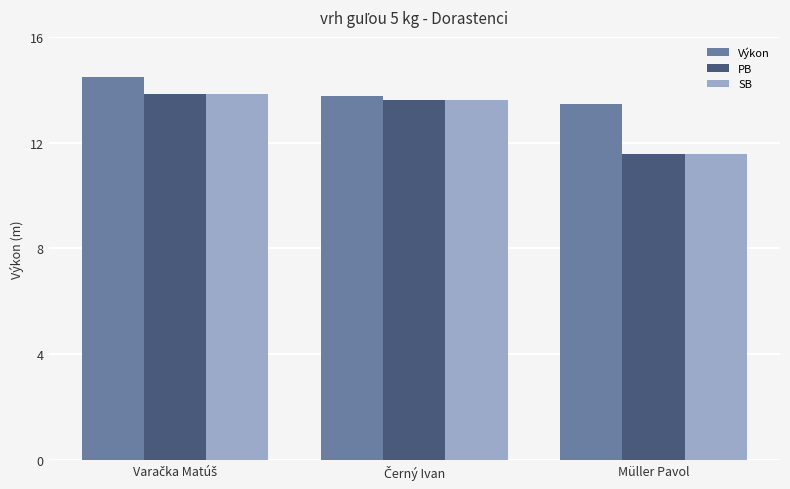

How many categories are shown in the chart?

3